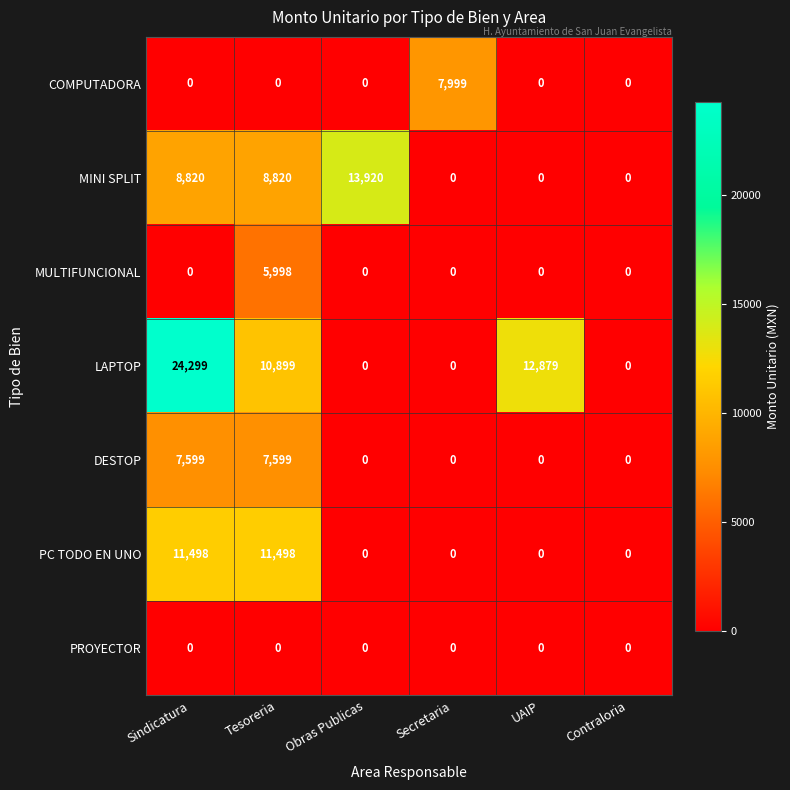

At which category is the sum across all series the highest?

Sindicatura